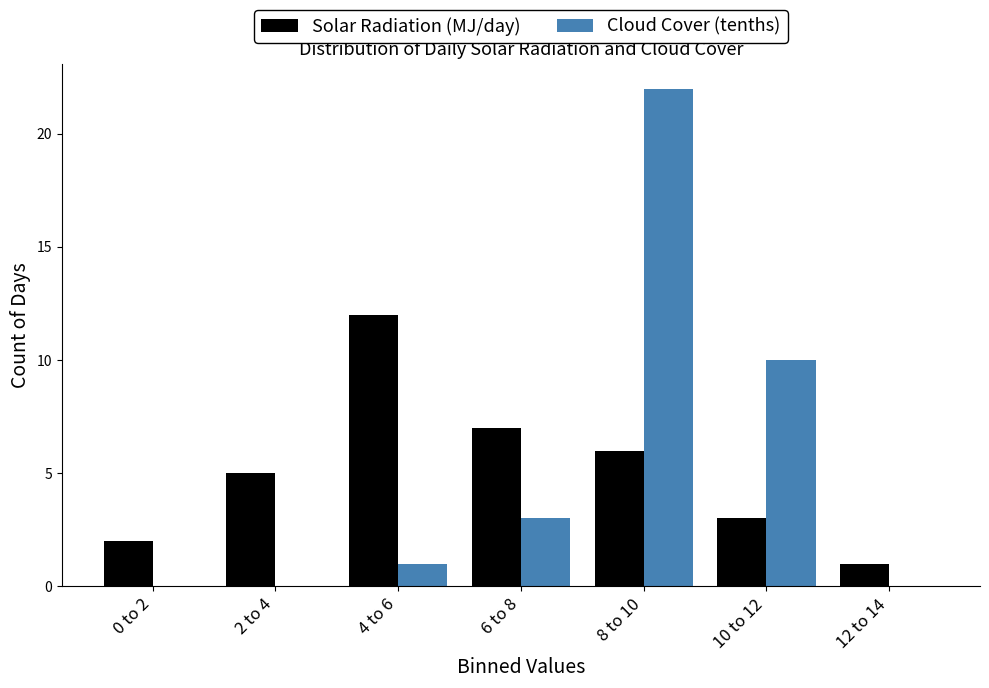

Reading left to right, extract all data points from this chart.

Solar Radiation (MJ/day): 0 to 2=2	2 to 4=5	4 to 6=12	6 to 8=7	8 to 10=6	10 to 12=3	12 to 14=1
Cloud Cover (tenths): 0 to 2=0	2 to 4=0	4 to 6=1	6 to 8=3	8 to 10=22	10 to 12=10	12 to 14=0